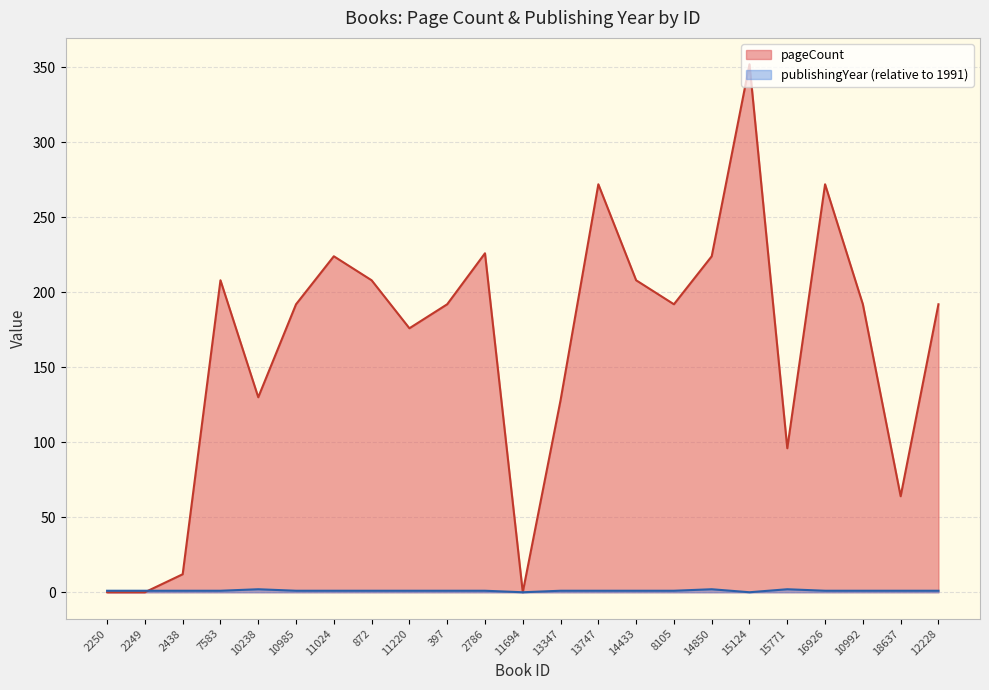

What is the sum of the publishingYear values at 11024 and 2786?

2